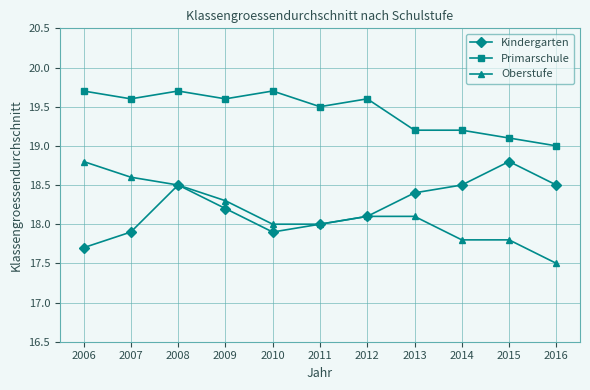

In Kindergarten, how many points are lower than both neighbors (excluding endpoints)?

1